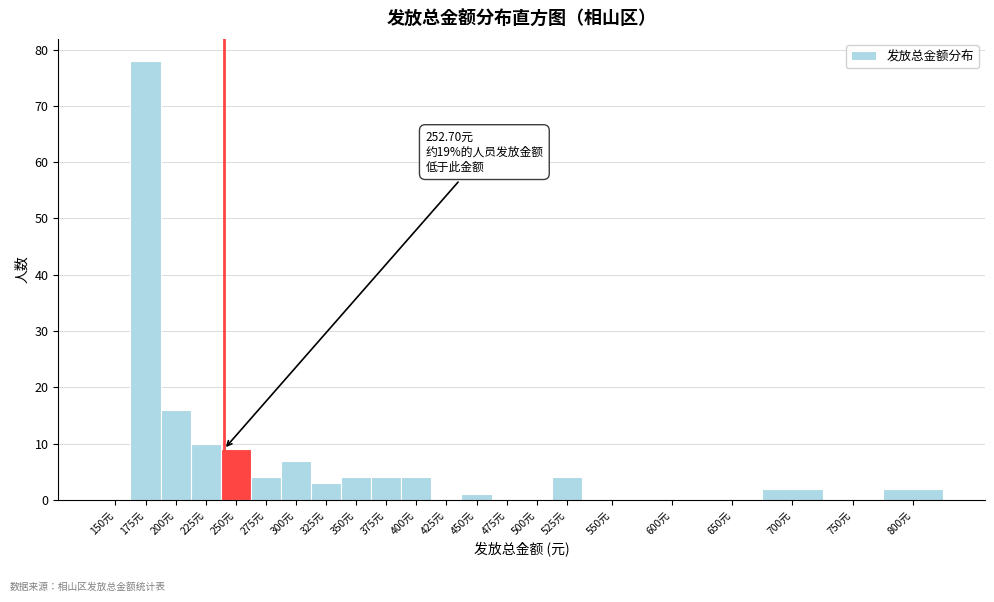

Reading left to right, what are all the values shown in this chart?

150元=0	175元=78	200元=16	225元=10	250元=9	275元=4	300元=7	325元=3	350元=4	375元=4	400元=4	425元=0	450元=1	475元=0	500元=0	525元=4	550元=0	600元=0	650元=0	700元=2	750元=0	800元=2